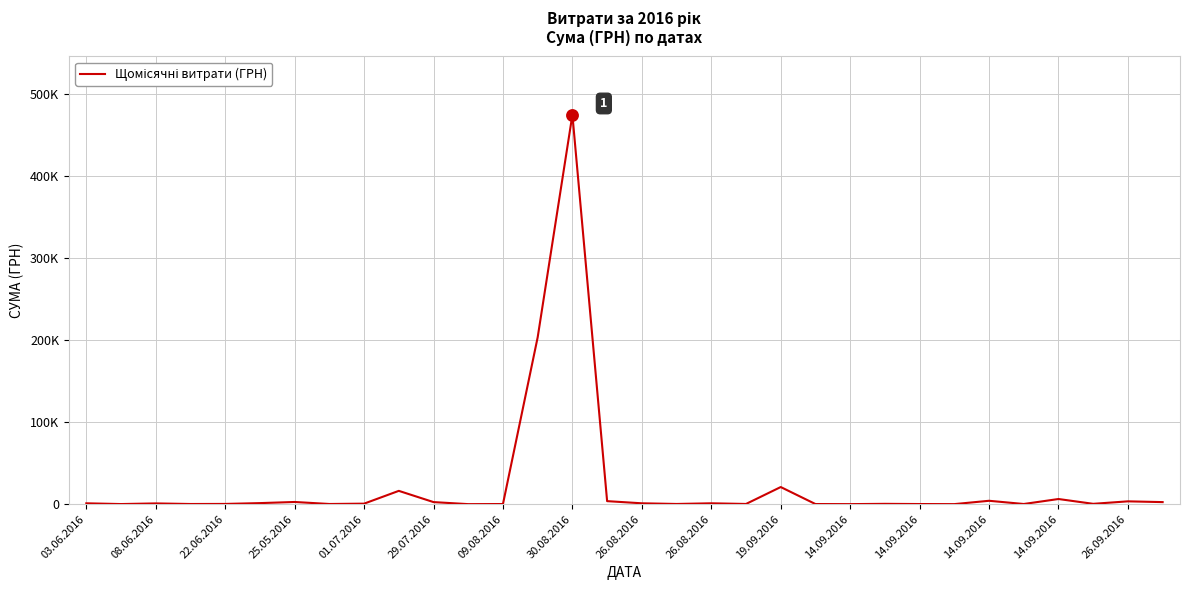

Does the chart have visible grid lines?

Yes